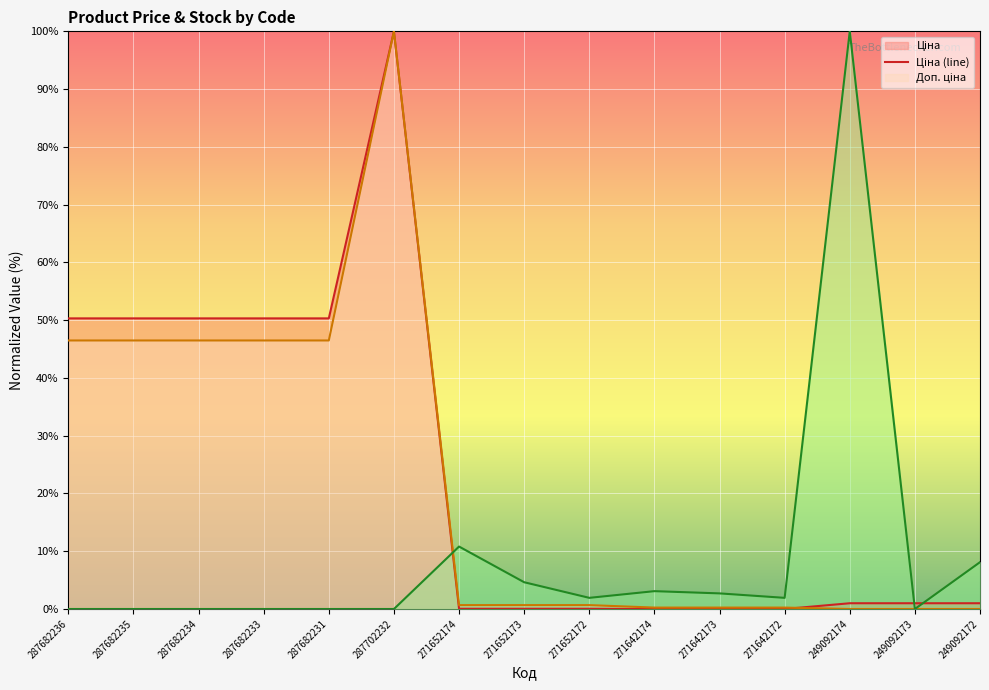

How many data points does each series have?

15